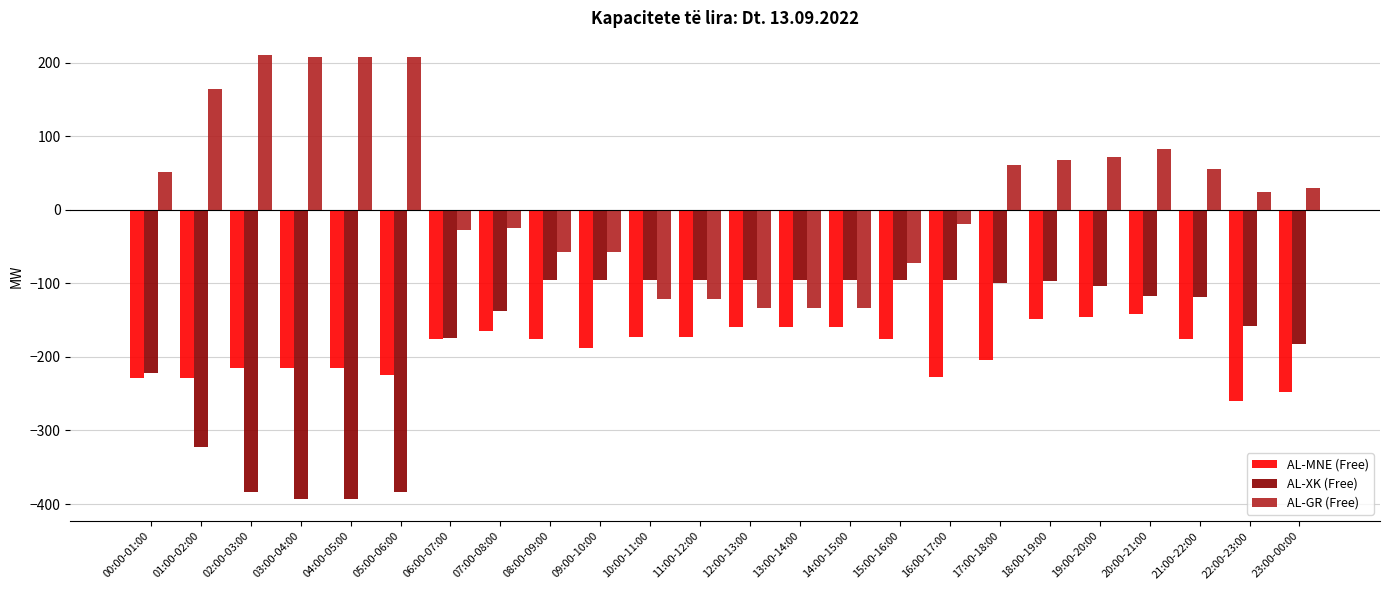

What is the lowest value of the AL-GR (Free) series?

-134